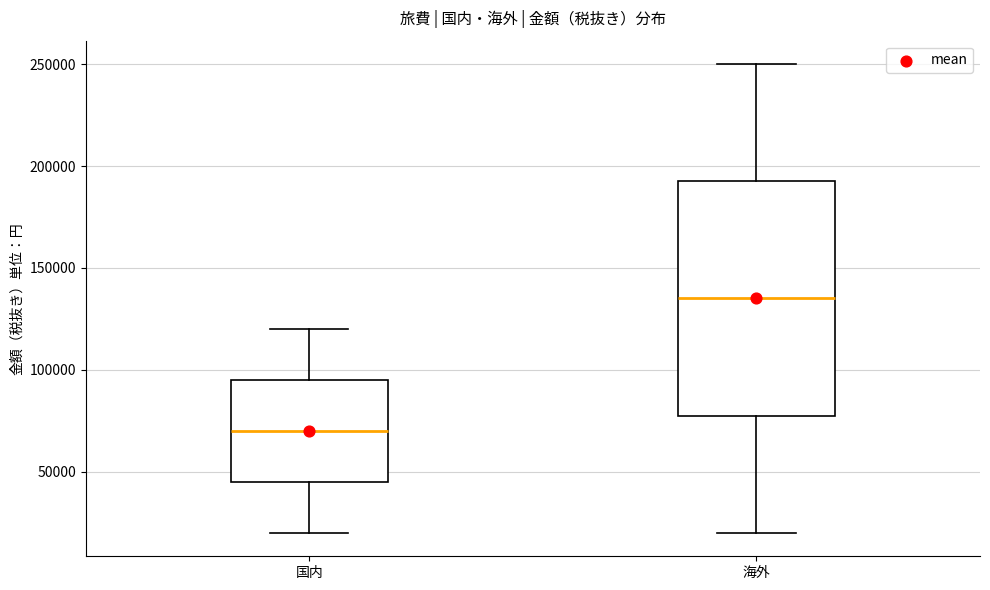

Which box has the lowest median line?

国内